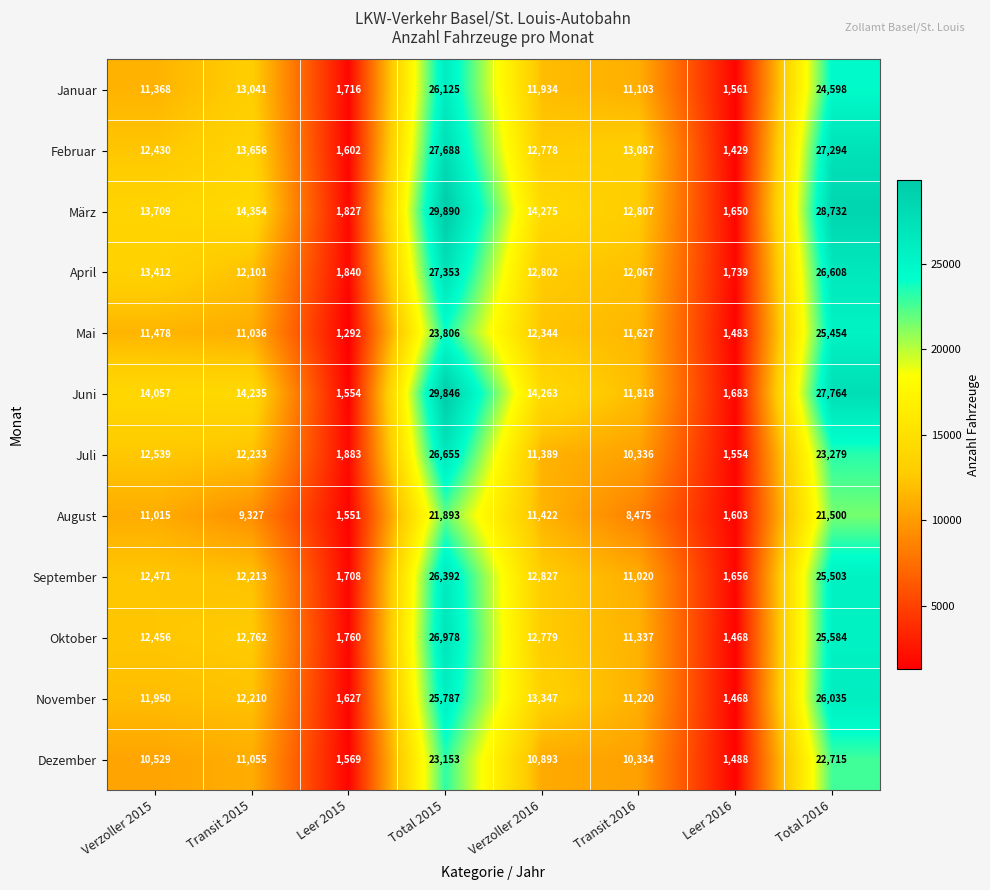

How many data points in Oktober are less than 12762?

4